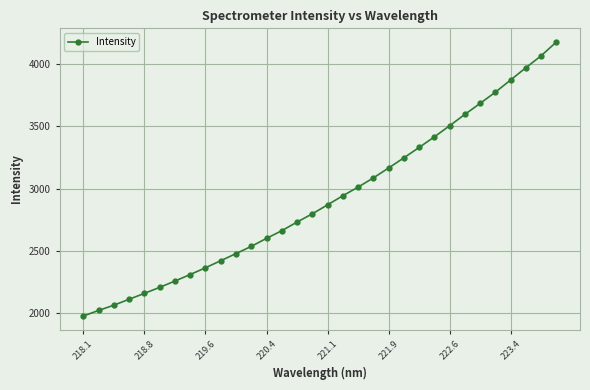

What is the average value?

2919.5